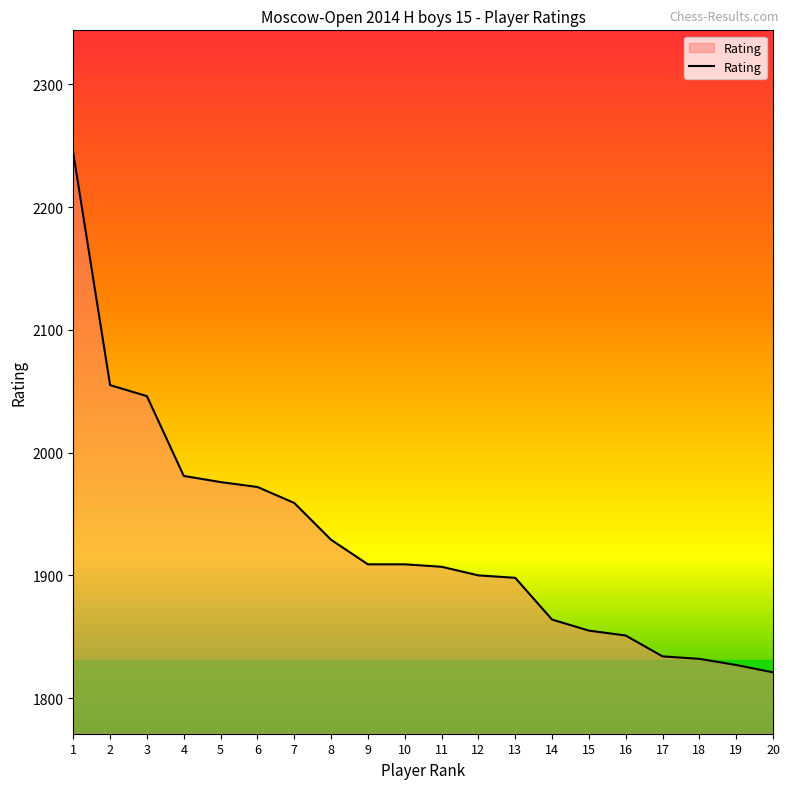

What value does the data have at 4, to the nearest 50?

2000